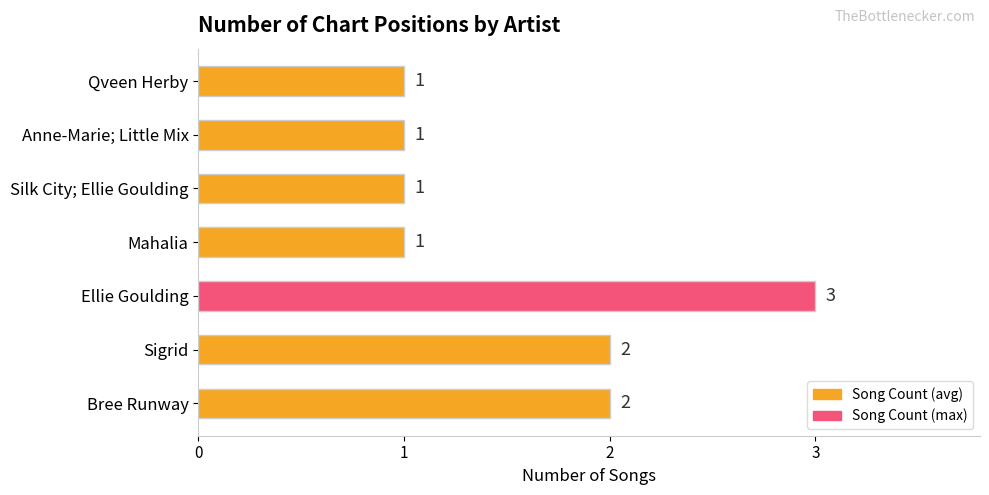

How many bars are there in total?

7